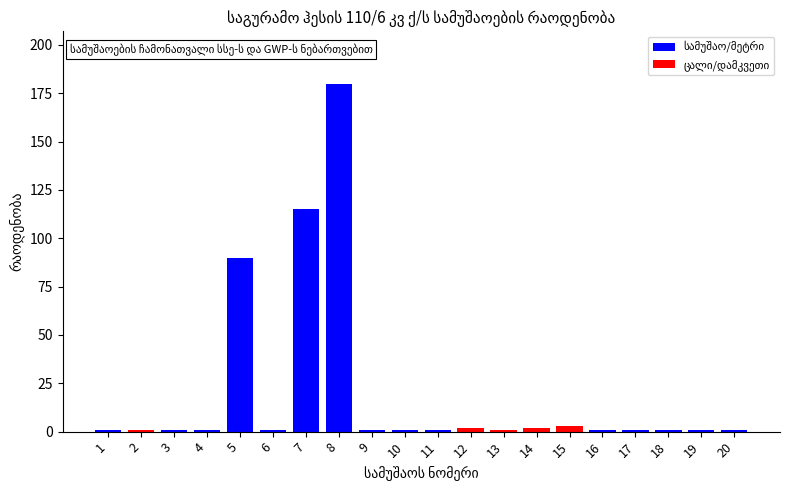

Are the bars horizontal?

No